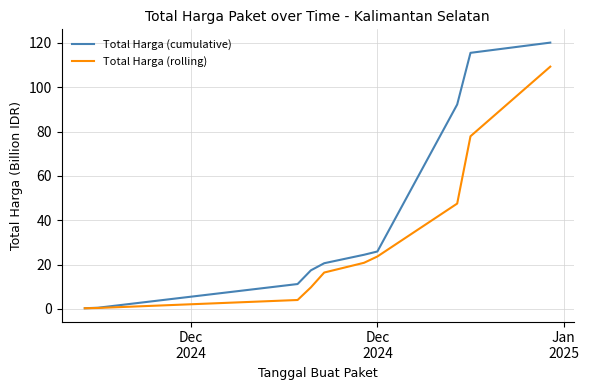

Which series has the widest spread of values?

Total Harga (cumulative)